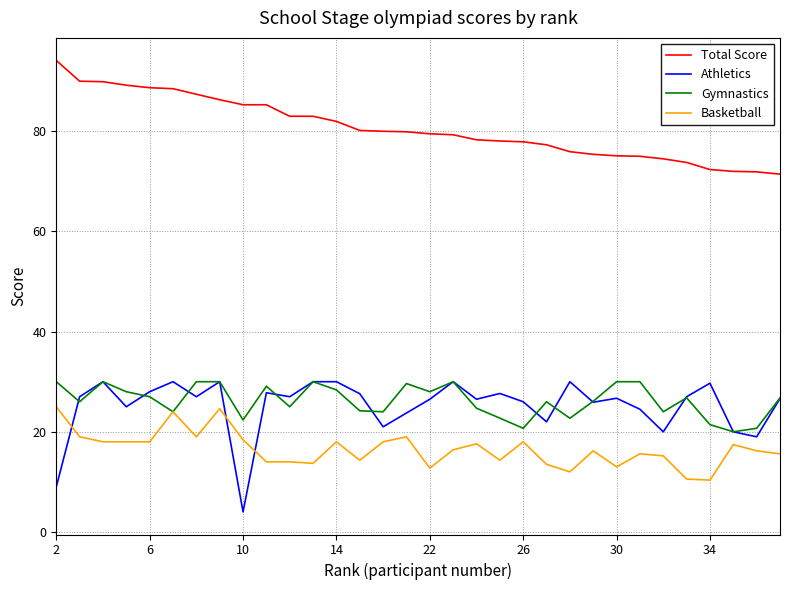

What is the maximum value shown in the chart?

94.1